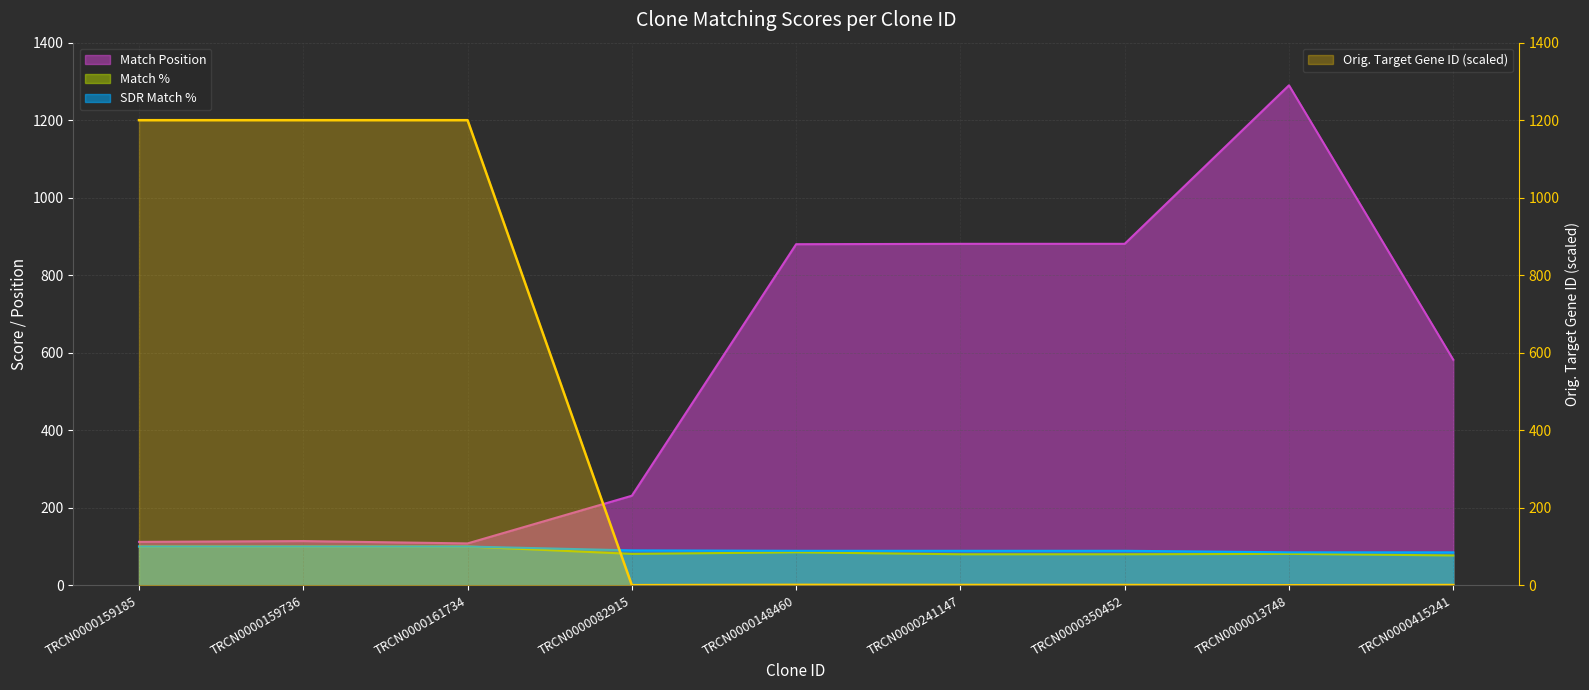

What is the minimum value for Match %?

77.0